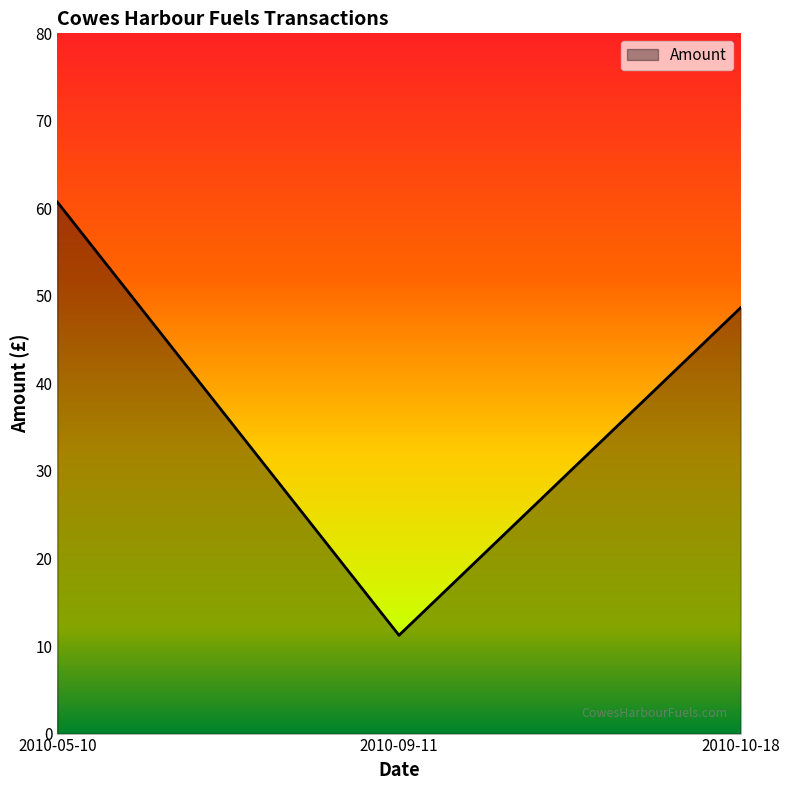

The chart shows a value of 48.6 at 2010-10-18. True or false?

True